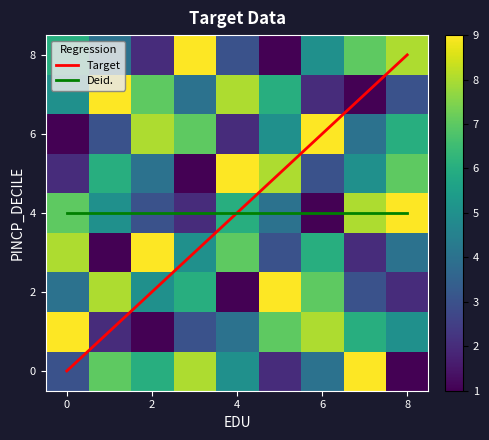

What is the highest value of the Target series?

8.0